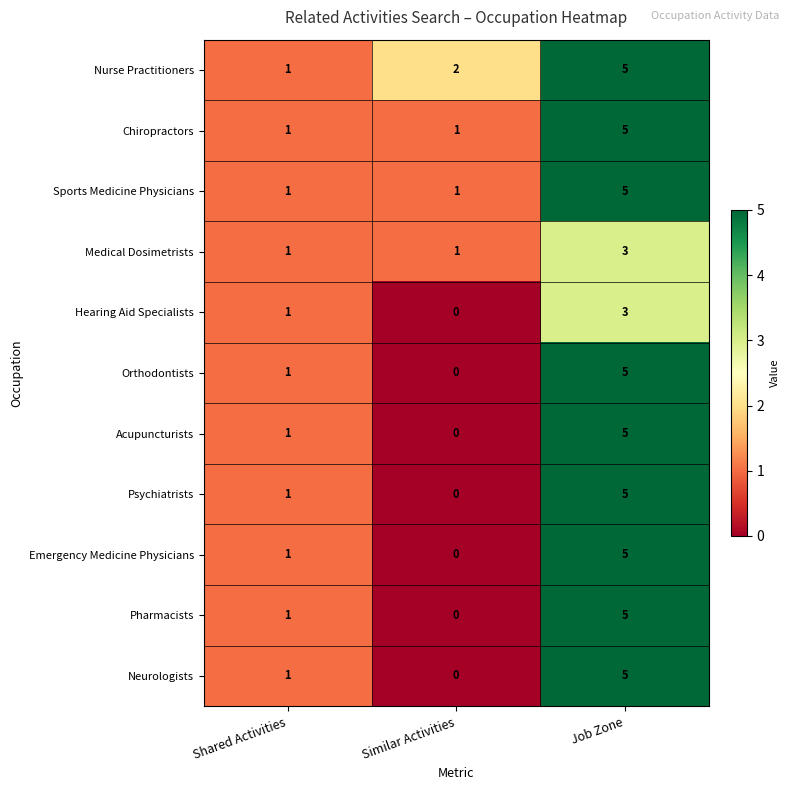

The Sports Medicine Physicians series shows 2 at Job Zone. True or false?

False